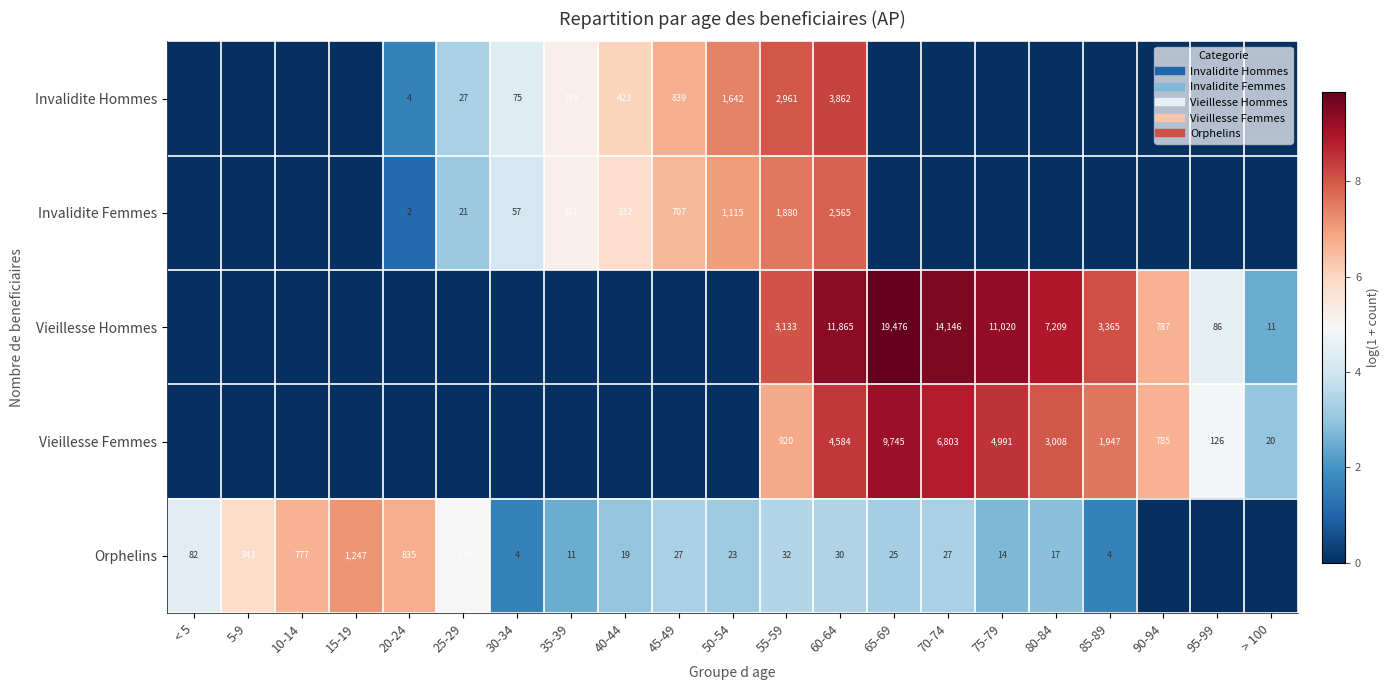

The Vieillesse Femmes series shows 4.6 at 45-49. True or false?

False